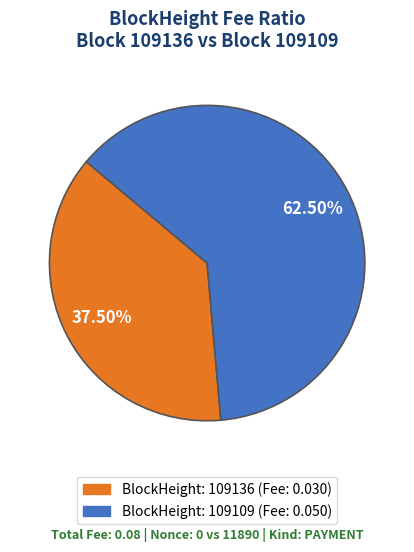

Count the number of slices in the pie.

2